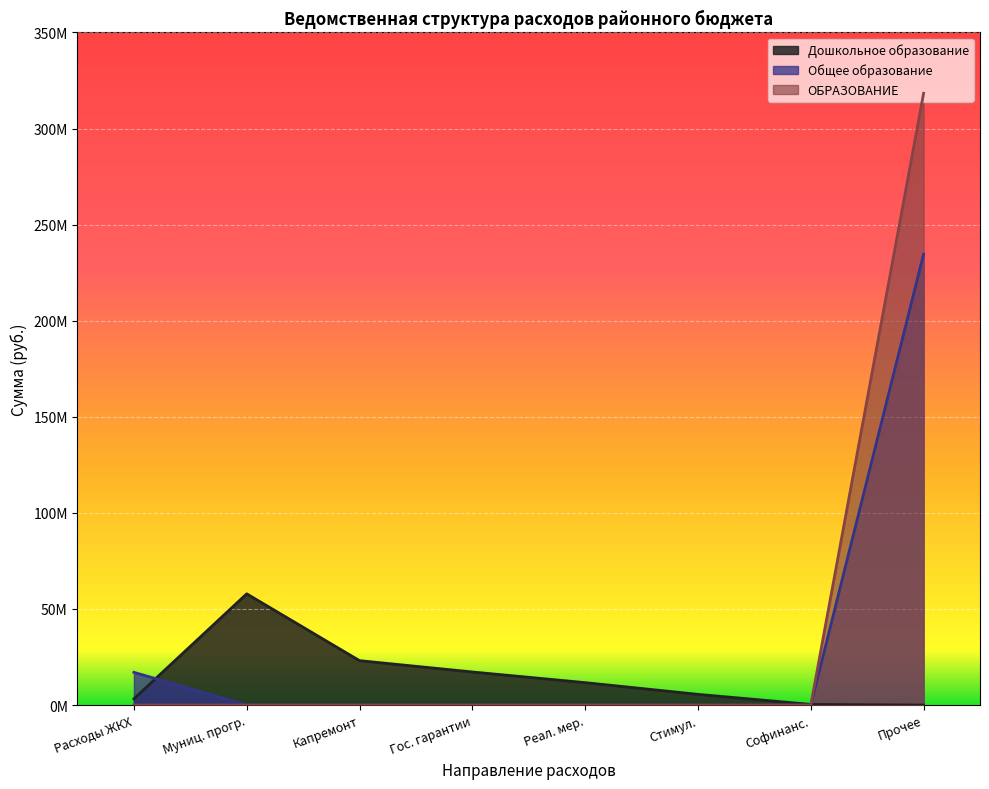

Which series changed the most between 7 and 7?

Дошкольное образование